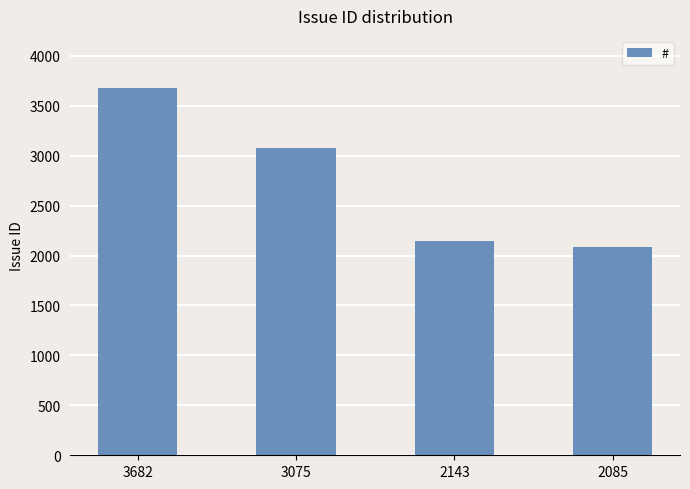

What is the ratio of the value at 2143 to the value at 3075?

0.7